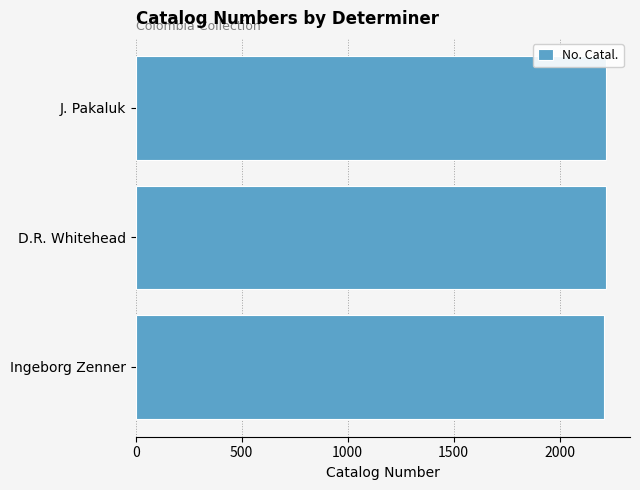

What is the maximum value shown in the chart?

2221